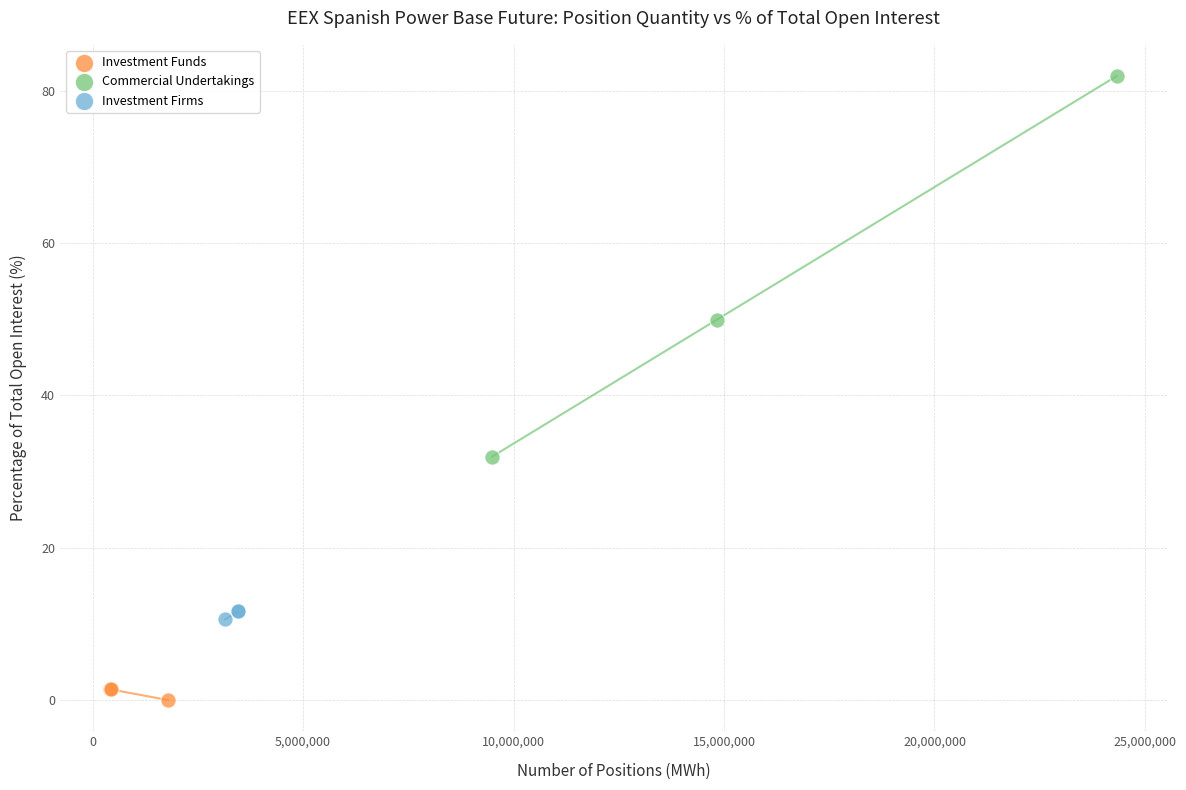

Which series contains the highest Y value?

Commercial Undertakings